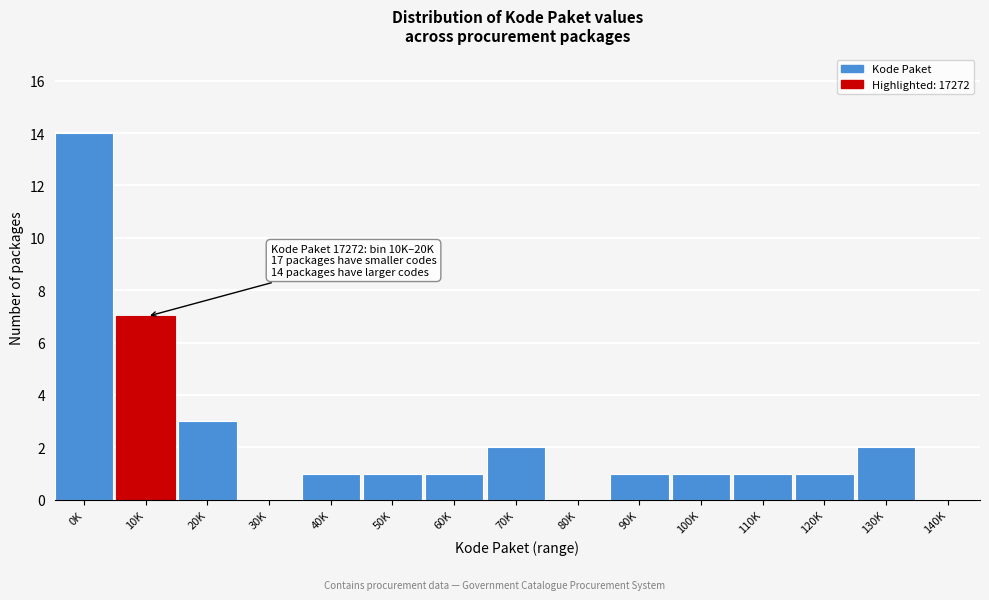

Reading left to right, what are all the values shown in this chart?

0K=14	10K=7	20K=3	30K=0	40K=1	50K=1	60K=1	70K=2	80K=0	90K=1	100K=1	110K=1	120K=1	130K=2	140K=0